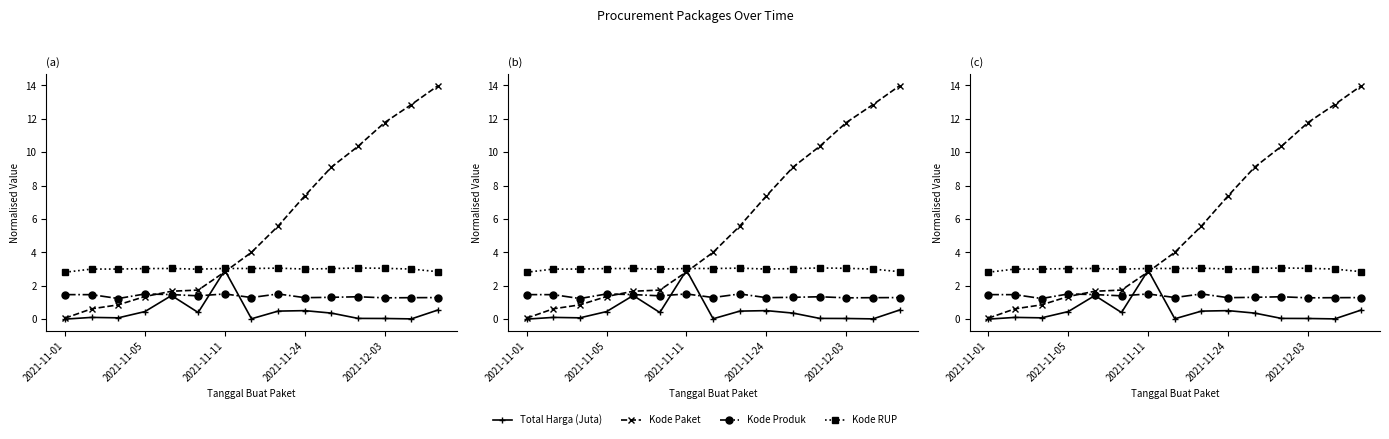

Which series has the largest range (max minus min)?

Kode Paket